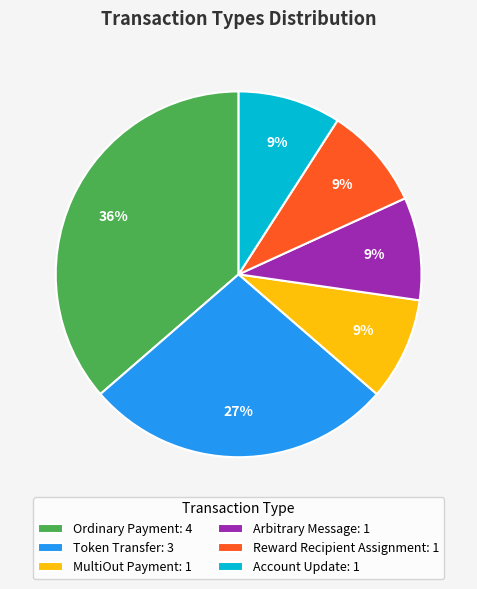

Does any single category account for the majority?

No